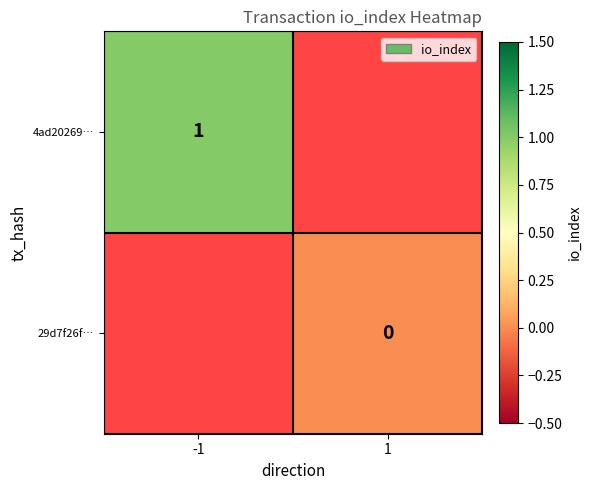

Is the value of 29d7f26f… at 1 greater than the value of 4ad20269… at -1?

No